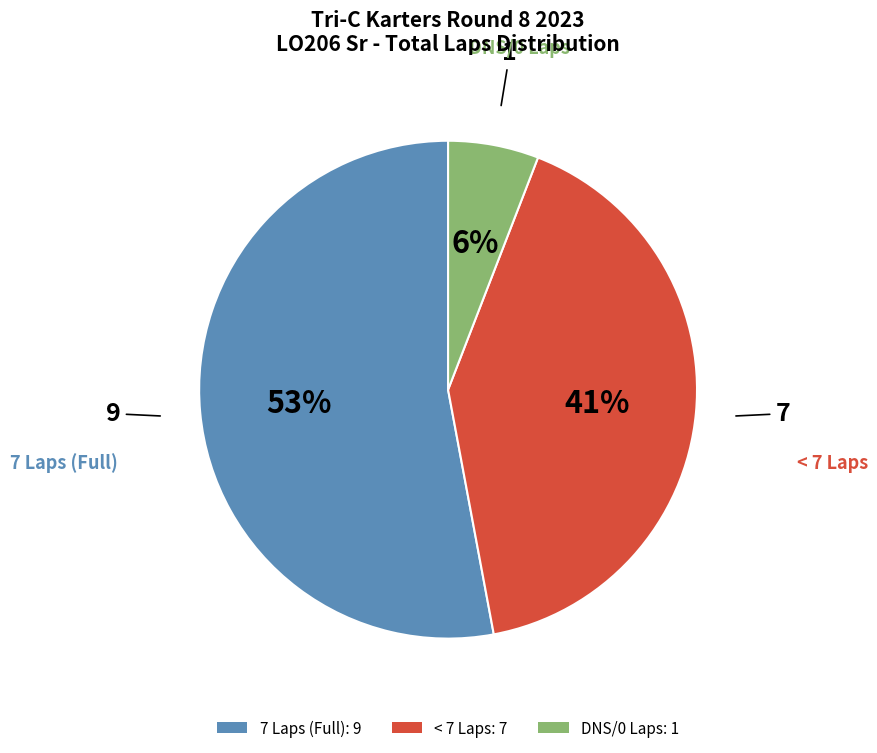

Does any single category account for the majority?

Yes